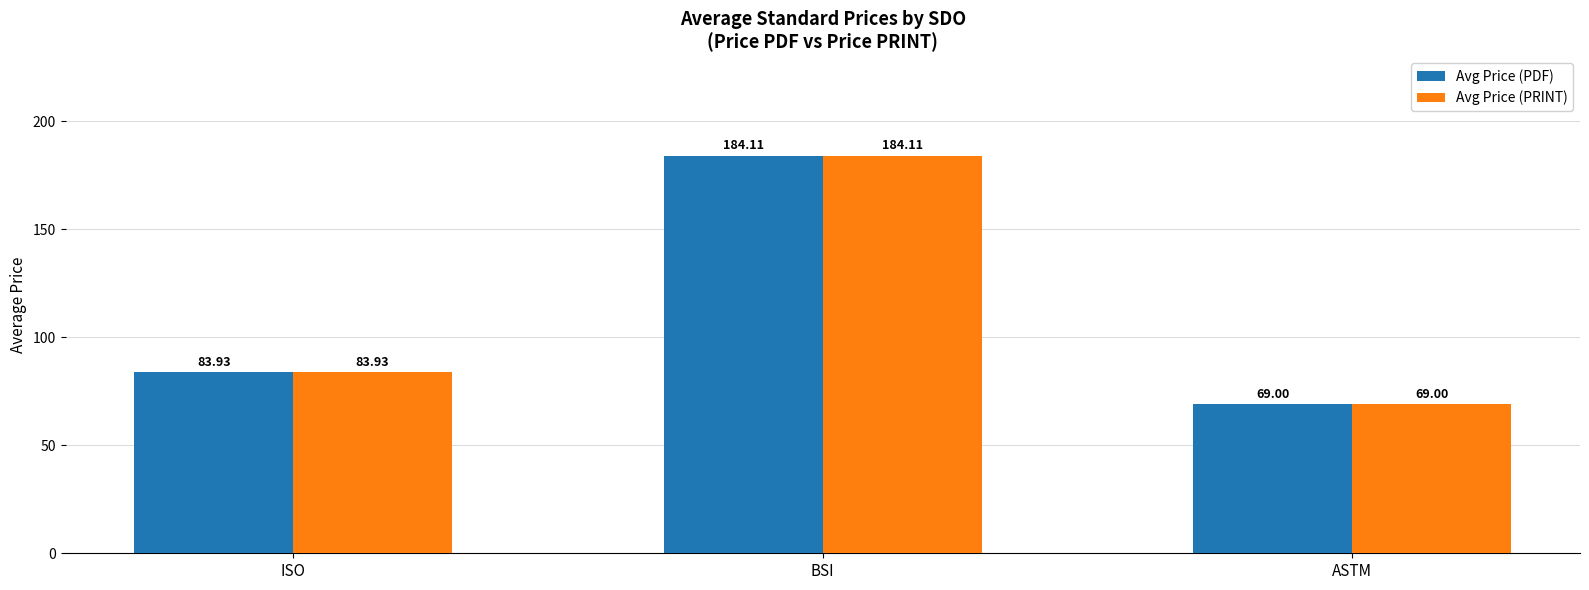

Read the Avg Price (PDF) value at ISO.

83.9